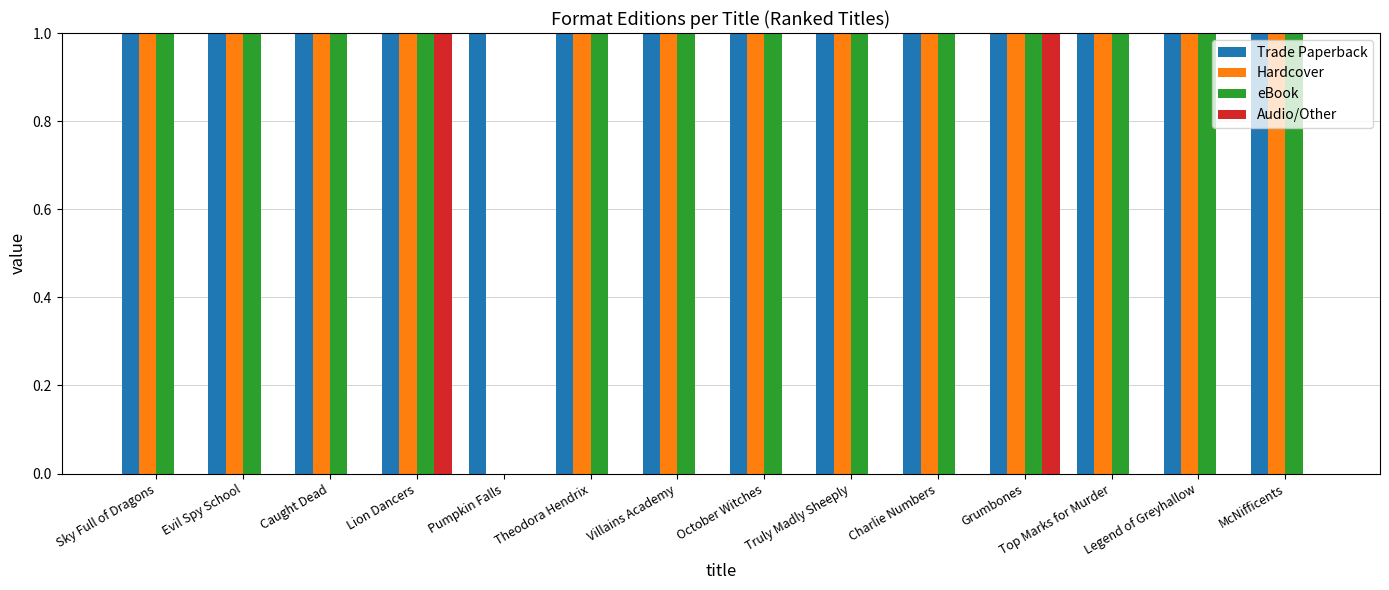

Which series has the largest total across all categories?

Trade Paperback